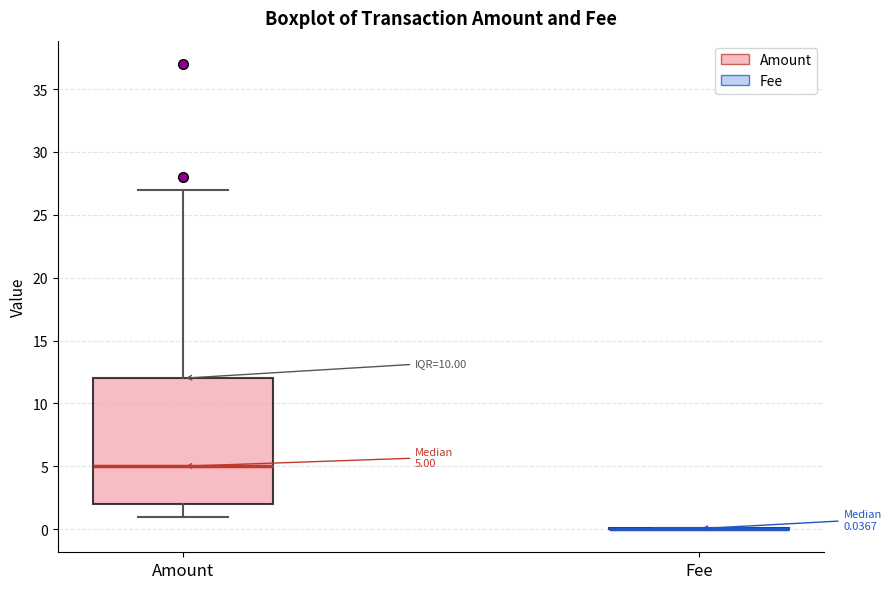

Comparing the boxes themselves (not the whiskers), which one is the tallest?

Amount